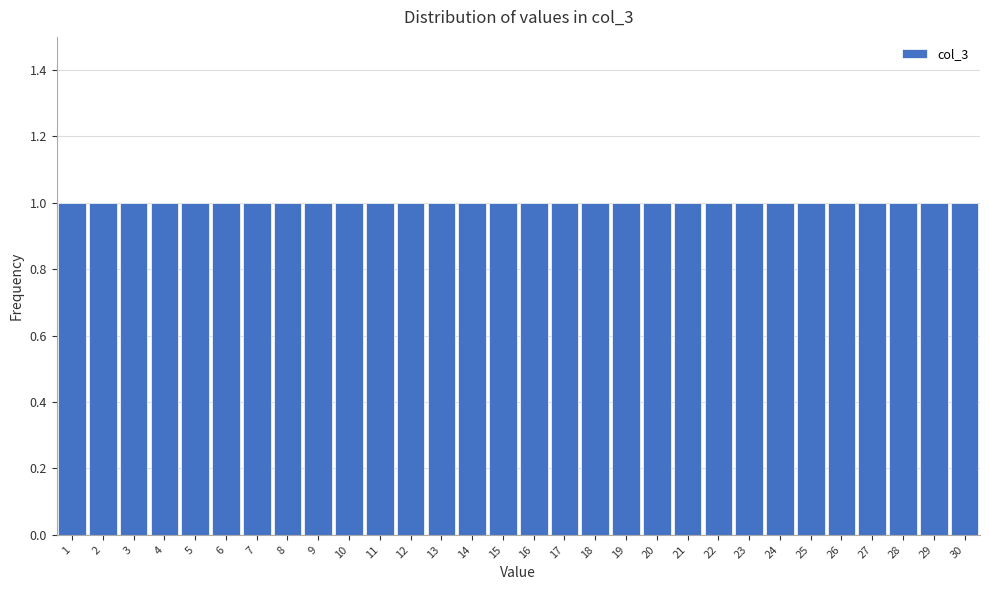

Reading left to right, transcribe this chart: for each bar, give the range it covers on the x-axis and its height. The values are not printed on the chart, so give them approximately, as read against the axis.

0.5 to 1.5: 1
1.5 to 2.5: 1
2.5 to 3.5: 1
3.5 to 4.5: 1
4.5 to 5.5: 1
5.5 to 6.5: 1
6.5 to 7.5: 1
7.5 to 8.5: 1
8.5 to 9.5: 1
9.5 to 10.5: 1
10.5 to 11.5: 1
11.5 to 12.5: 1
12.5 to 13.5: 1
13.5 to 14.5: 1
14.5 to 15.5: 1
15.5 to 16.5: 1
16.5 to 17.5: 1
17.5 to 18.5: 1
18.5 to 19.5: 1
19.5 to 20.5: 1
20.5 to 21.5: 1
21.5 to 22.5: 1
22.5 to 23.5: 1
23.5 to 24.5: 1
24.5 to 25.5: 1
25.5 to 26.5: 1
26.5 to 27.5: 1
27.5 to 28.5: 1
28.5 to 29.5: 1
29.5 to 30.5: 1